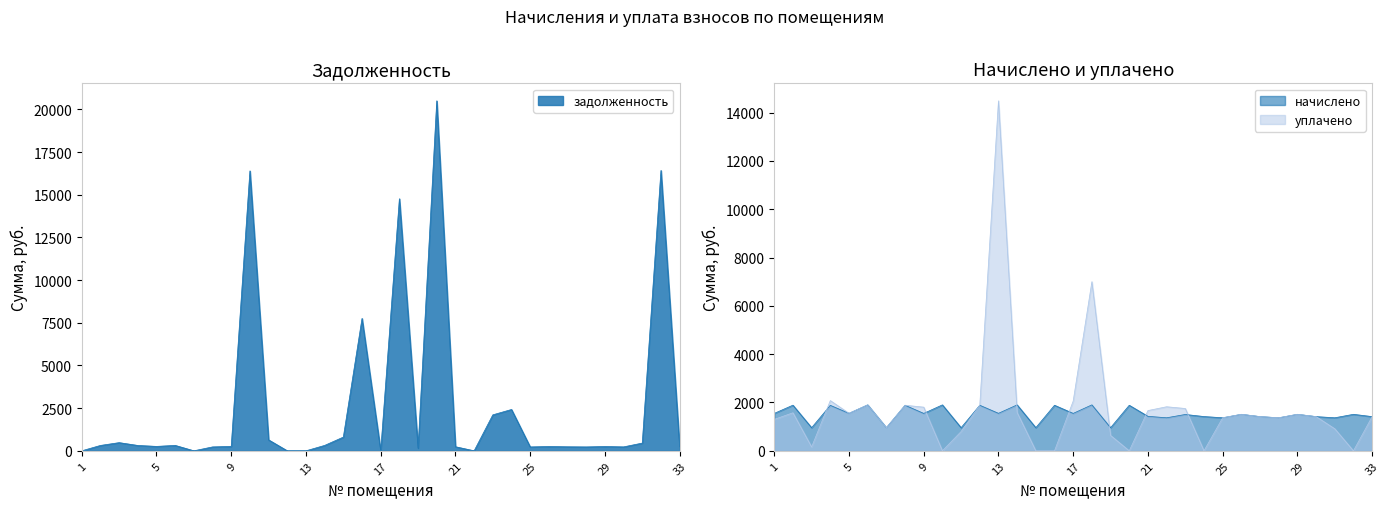

At which category does начислено reach its first local valley?

3